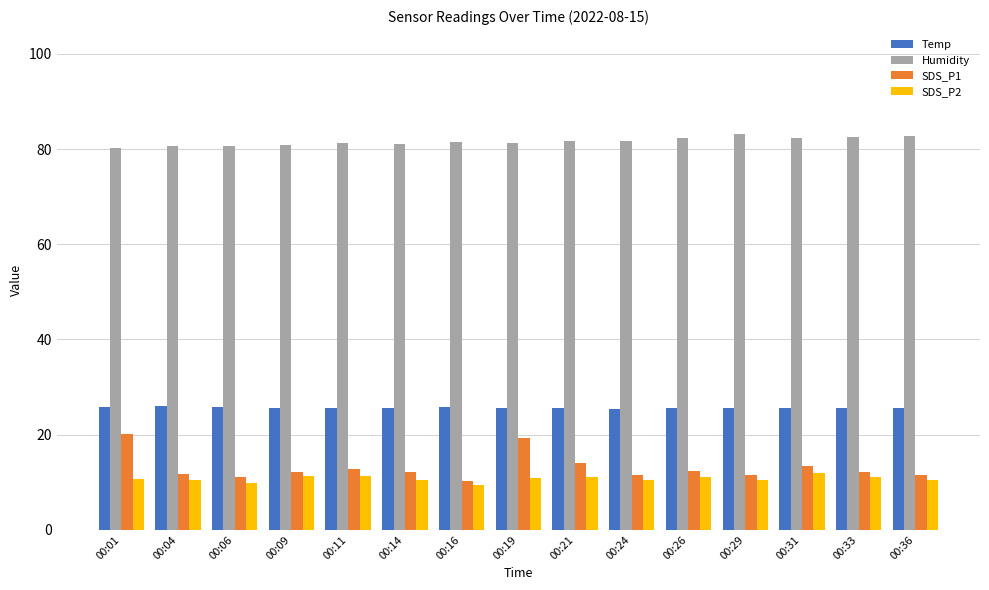

Rank the series by their maximum value, from highest to lowest.

Humidity, Temp, SDS_P1, SDS_P2